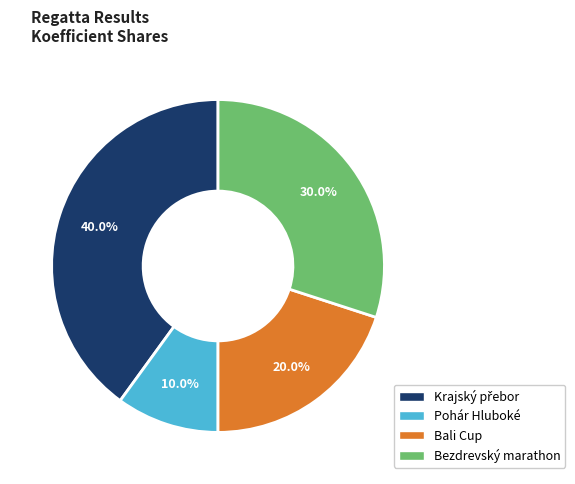

Which has a higher value, Bezdrevský marathon or Bali Cup?

Bezdrevský marathon